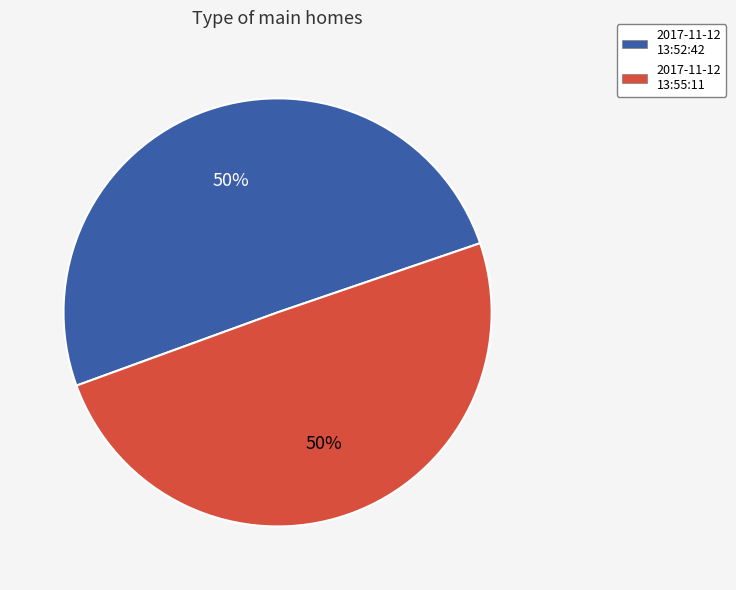

The 2017-11-12 13:55:11 slice represents 42% of the pie. True or false?

False